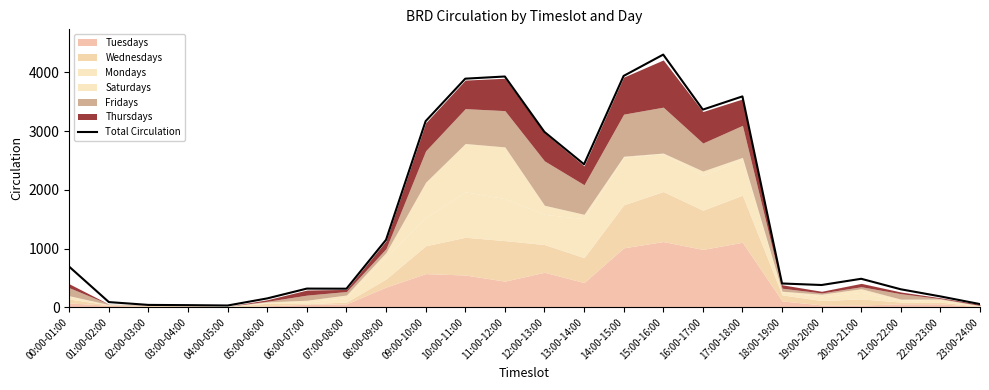

Reading right to left, extract all data points from this chart.

23:00-24:00=54	22:00-23:00=185	21:00-22:00=306	20:00-21:00=485	19:00-20:00=379	18:00-19:00=405	17:00-18:00=3591	16:00-17:00=3366	15:00-16:00=4303	14:00-15:00=3940	13:00-14:00=2435	12:00-13:00=2986	11:00-12:00=3930	10:00-11:00=3893	09:00-10:00=3170	08:00-09:00=1149	07:00-08:00=316	06:00-07:00=318	05:00-06:00=151	04:00-05:00=30	03:00-04:00=36	02:00-03:00=40	01:00-02:00=88	00:00-01:00=690